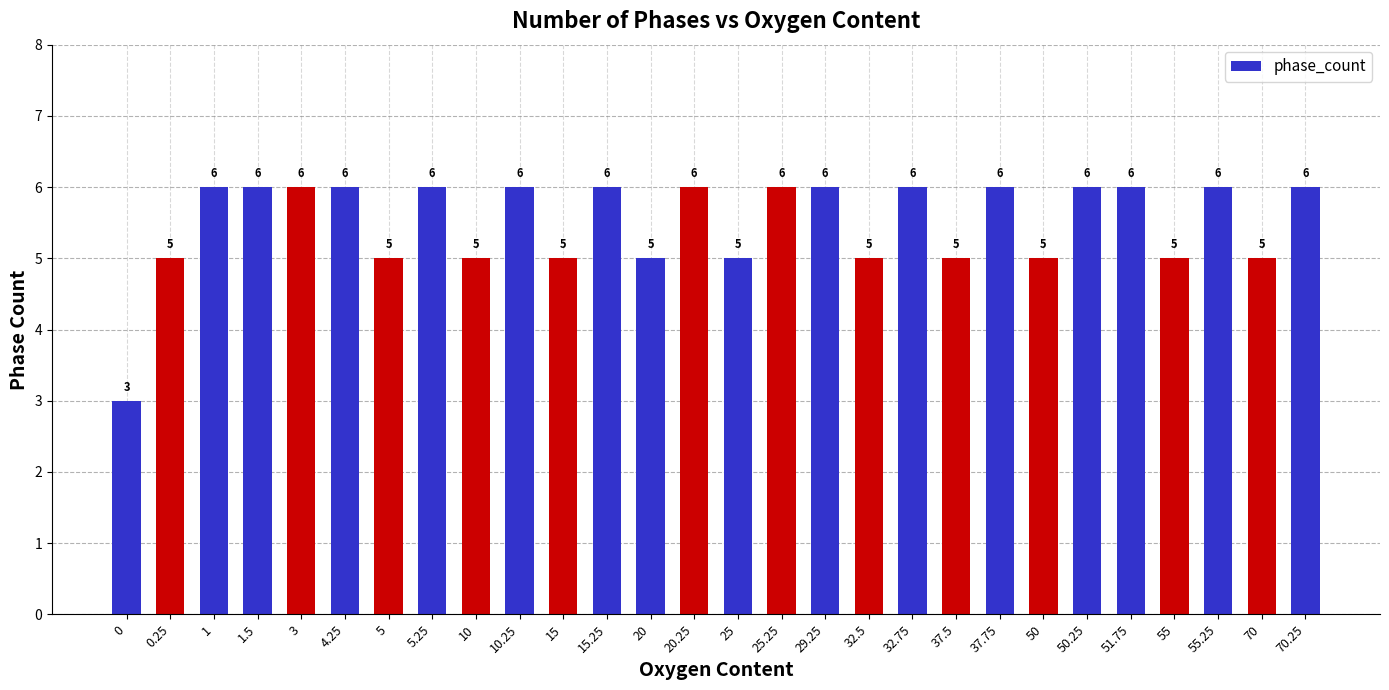

What value does the data have at 32.75?

6